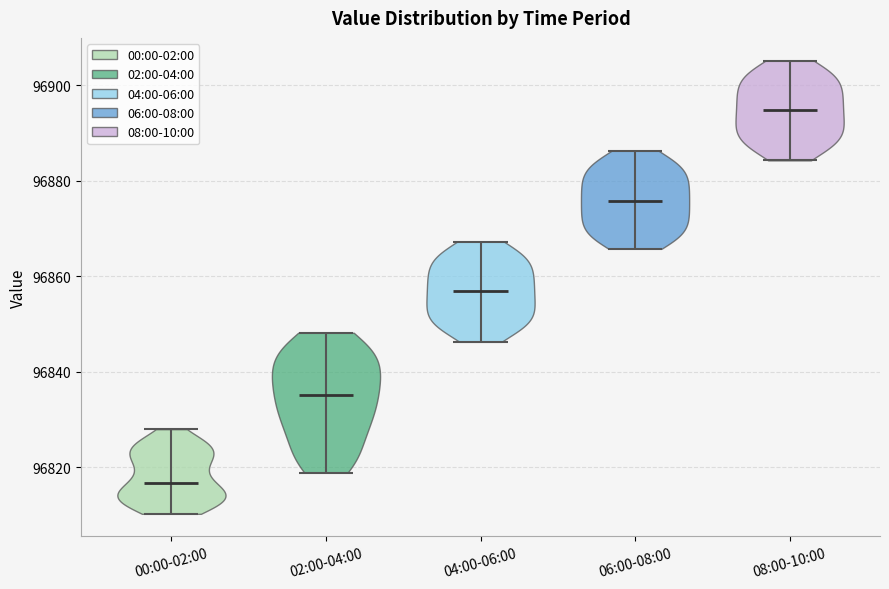

Reading left to right, read every violin against the y-axis: where its median line is, and the lowest and highest points it reaches. The values are not printed on the chart, so give them approximately, as read against the axis.

00:00-02:00: median line 96816, lowest point 96810, highest point 96828
02:00-04:00: median line 96836, lowest point 96818, highest point 96848
04:00-06:00: median line 96856, lowest point 96846, highest point 96868
06:00-08:00: median line 96876, lowest point 96866, highest point 96886
08:00-10:00: median line 96894, lowest point 96884, highest point 96906